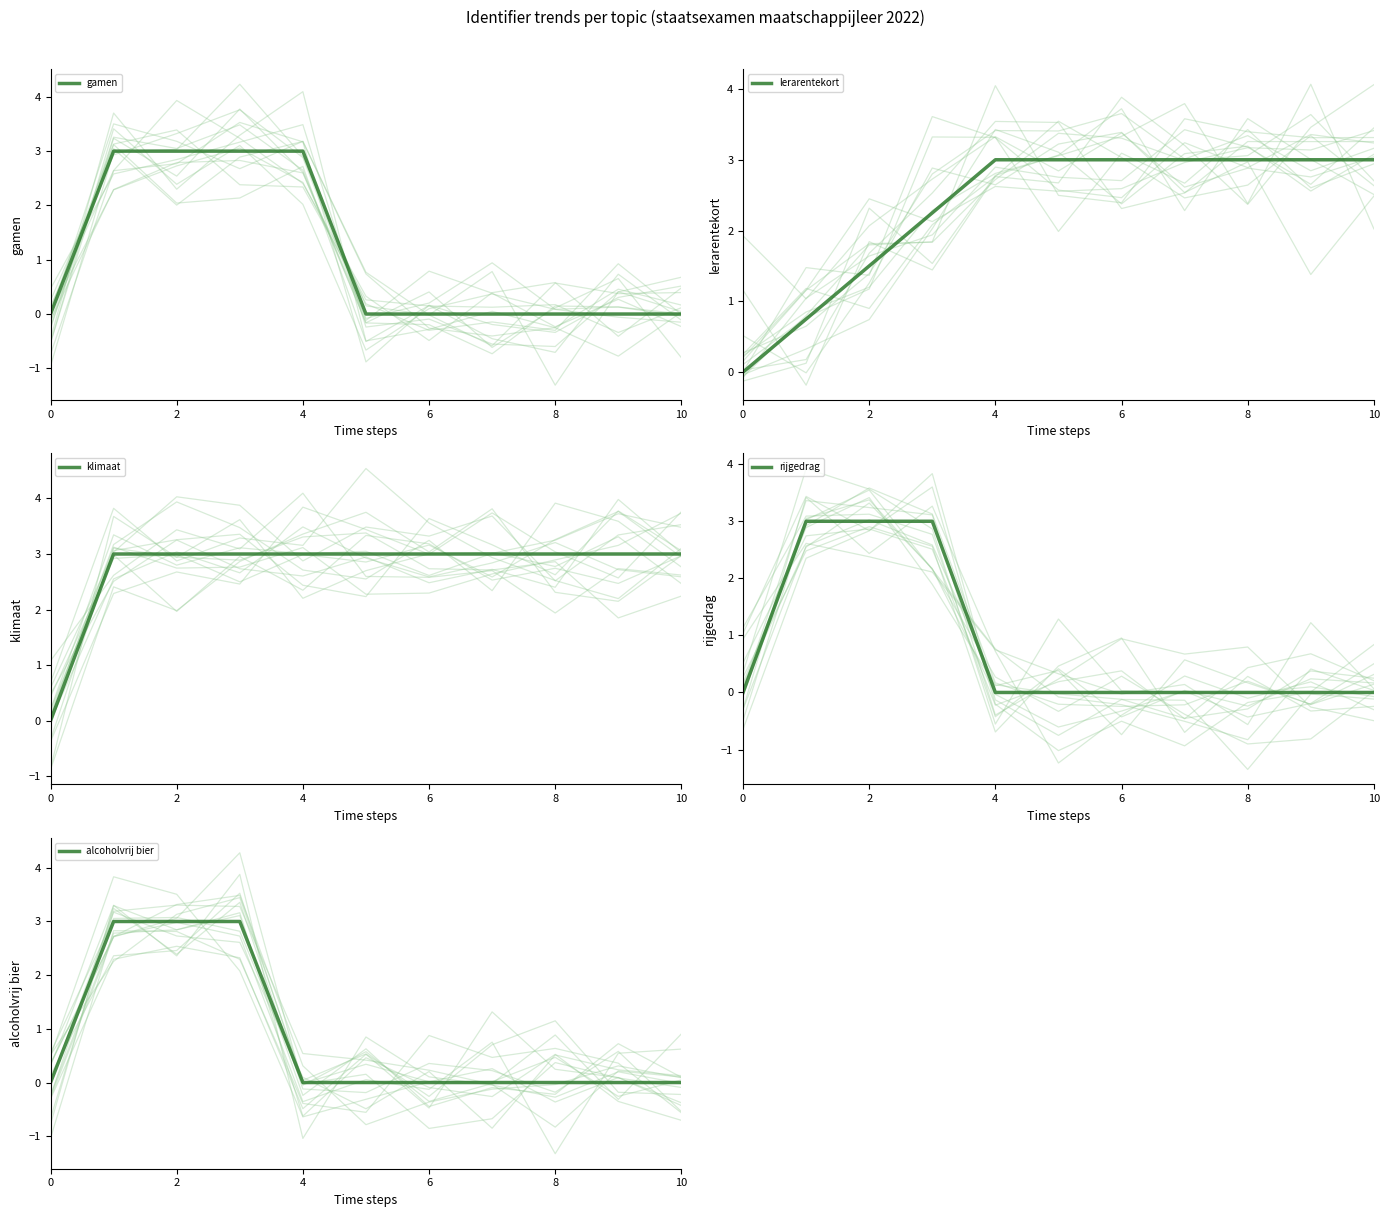

The alcoholvrij bier series shows 0.0 at 8. True or false?

True